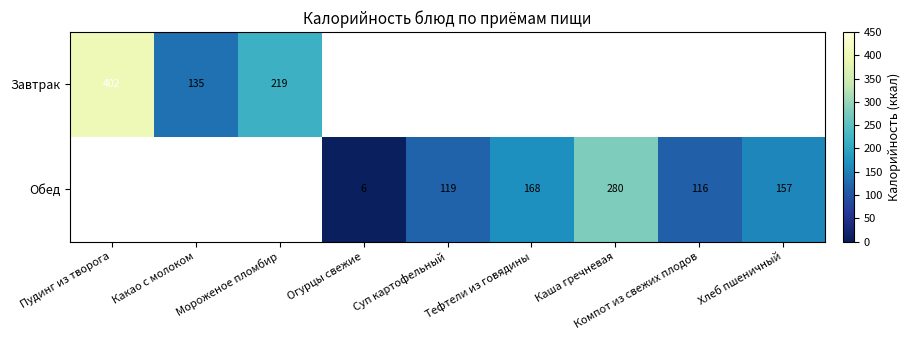

The Обед series shows 168 at Тефтели из говядины. True or false?

True